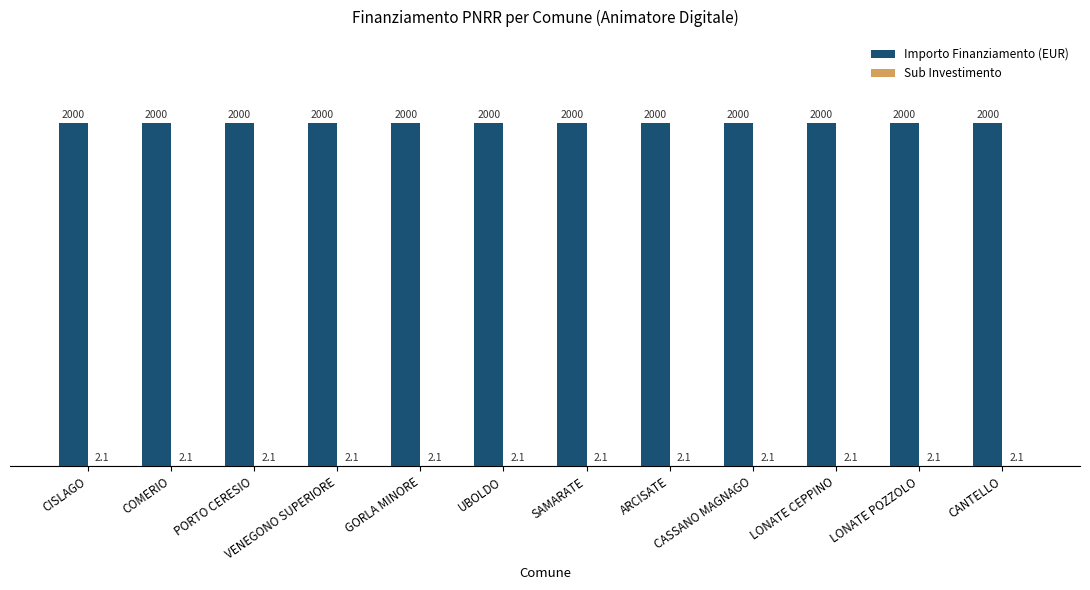

What is the highest value of the Importo Finanziamento (EUR) series?

2000.0